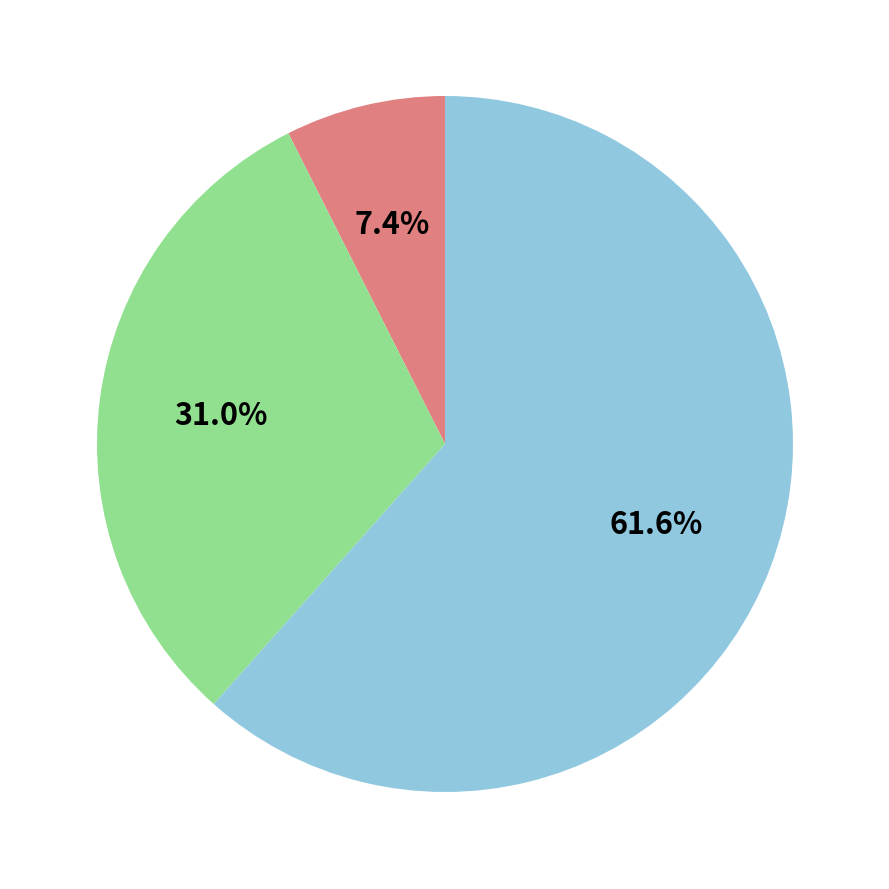

Is there any slice that represents more than half of the pie?

Yes